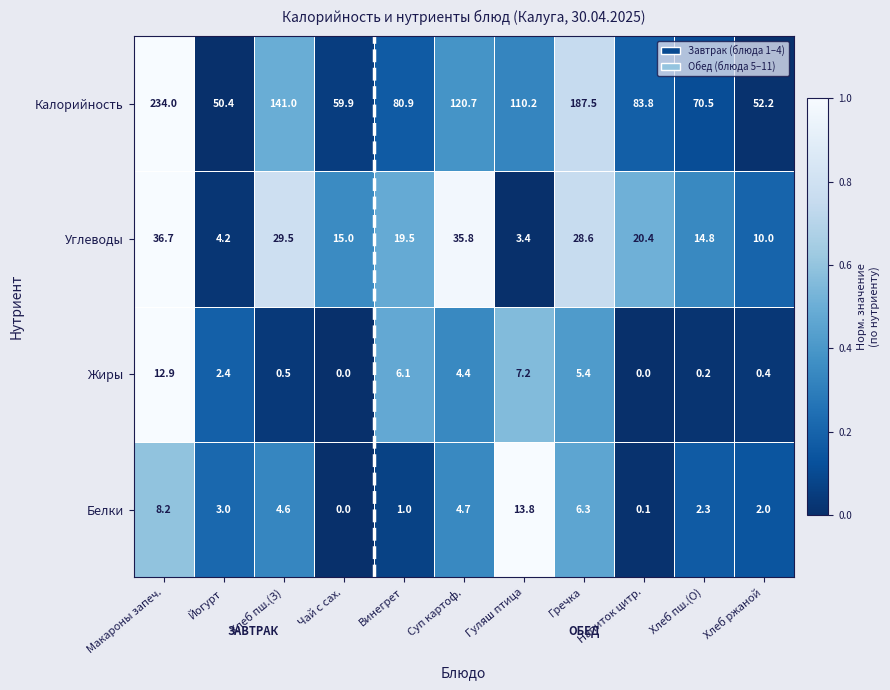

Count the number of categories in the chart.

11